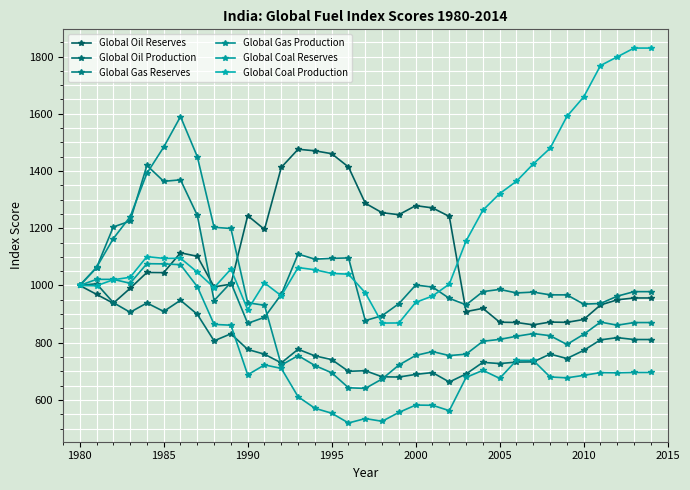

What is the maximum value shown in the chart?

1829.5